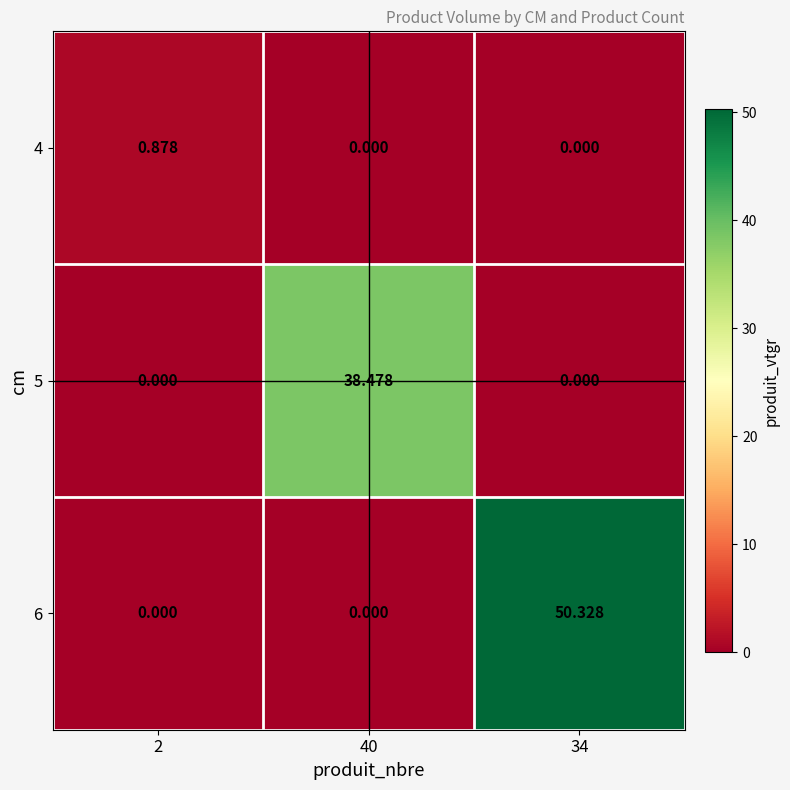

How many values in 5 are above zero?

1